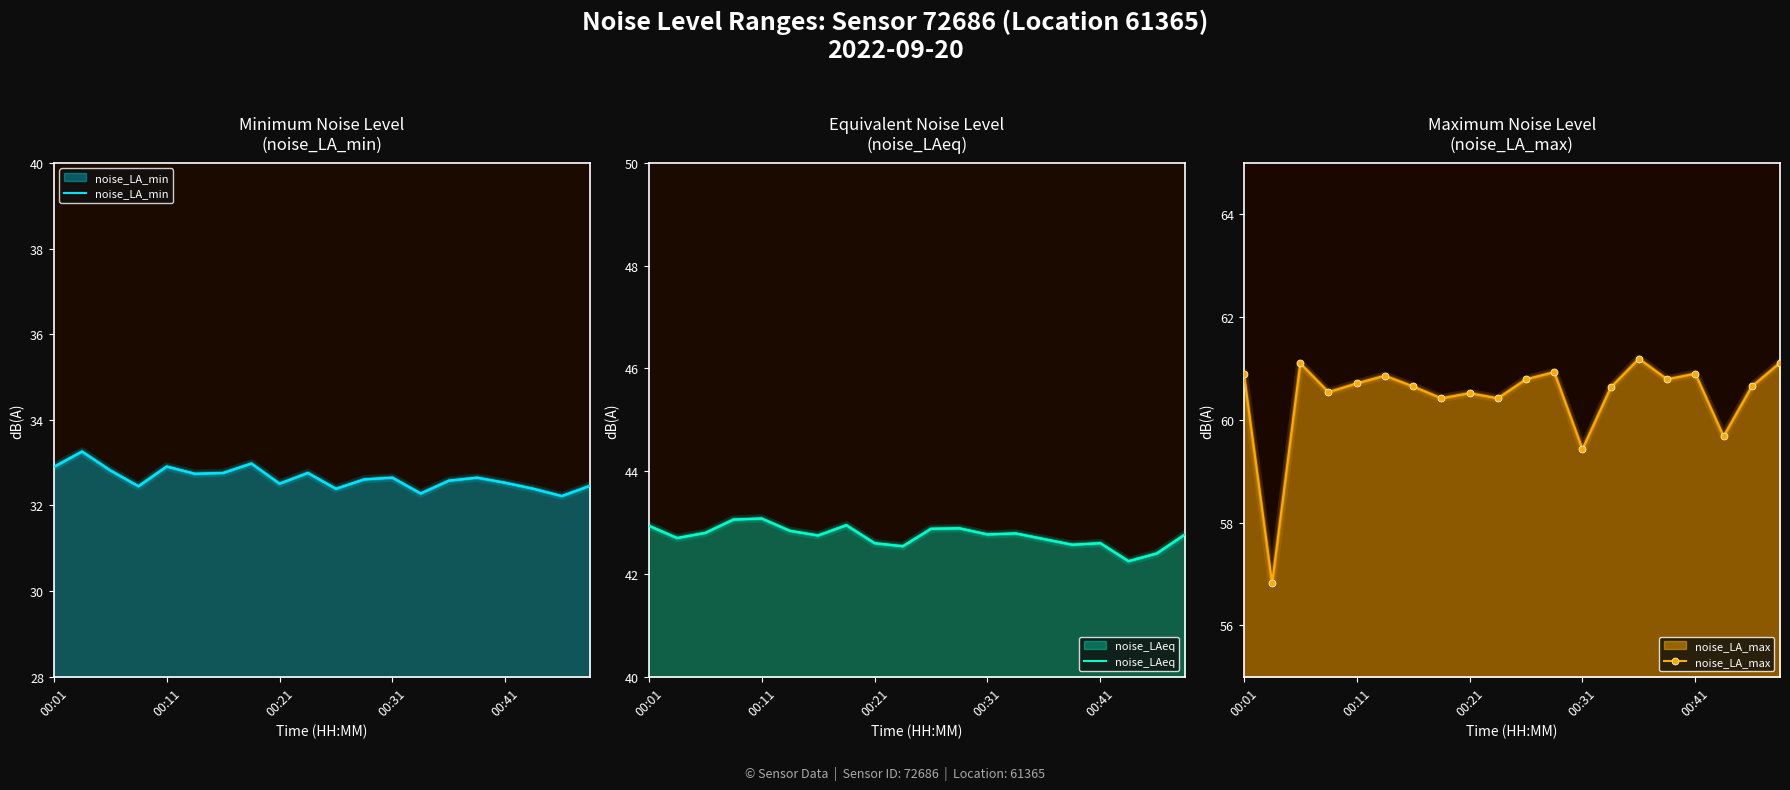

What is the difference between the maximum and minimum values in the noise_LA_max series?

4.4